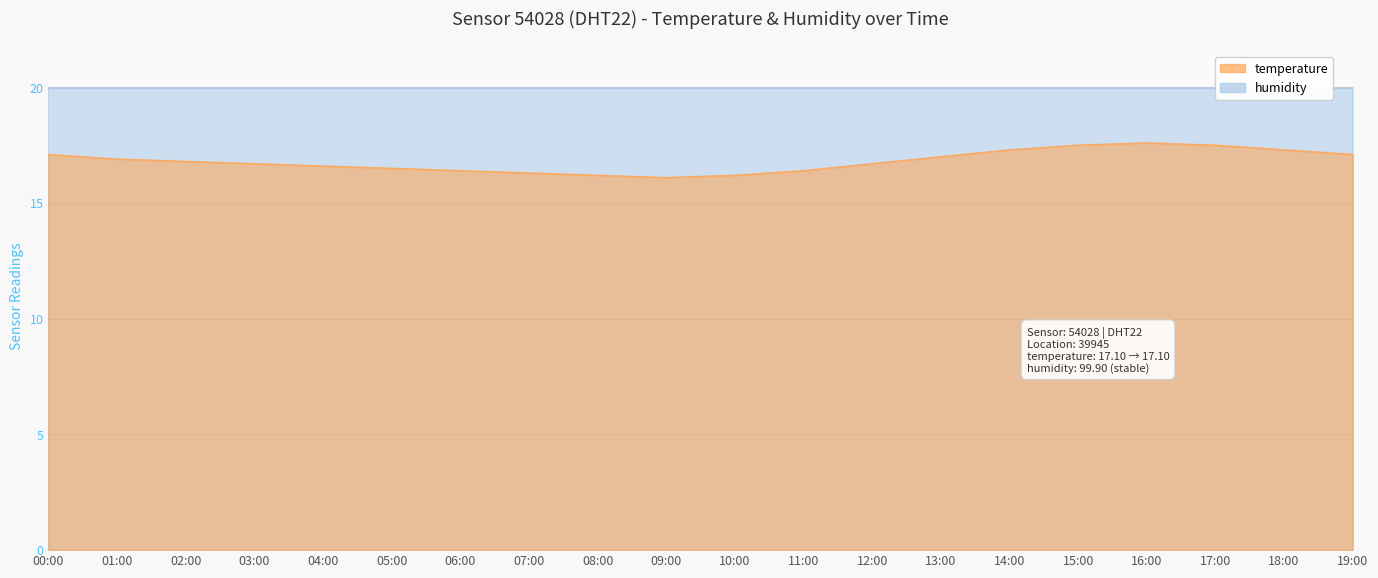

What is the minimum value shown in the chart?

16.1